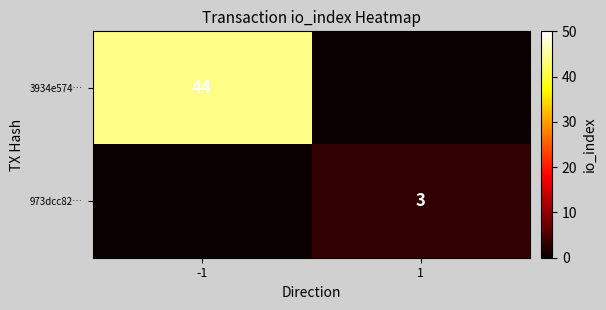

True or false: 973dcc82… has a value of 3 at 1.

True